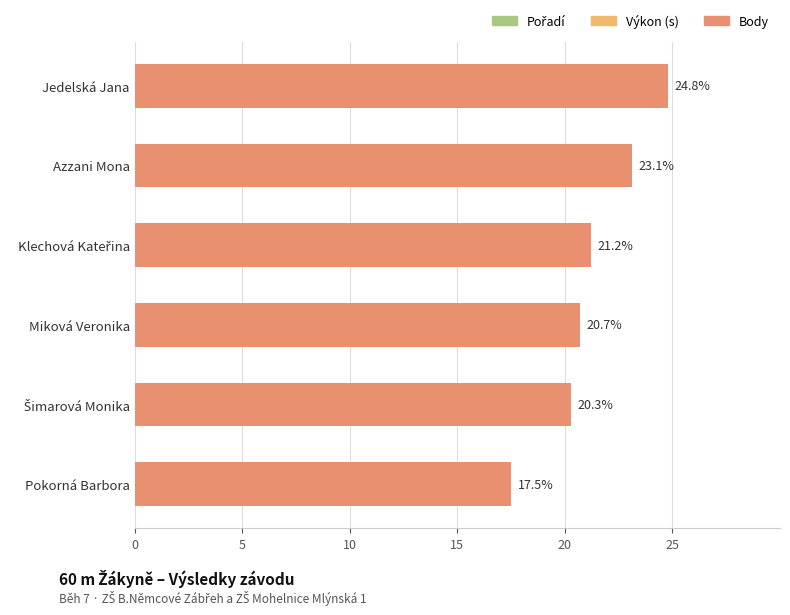

Are the bars horizontal?

Yes